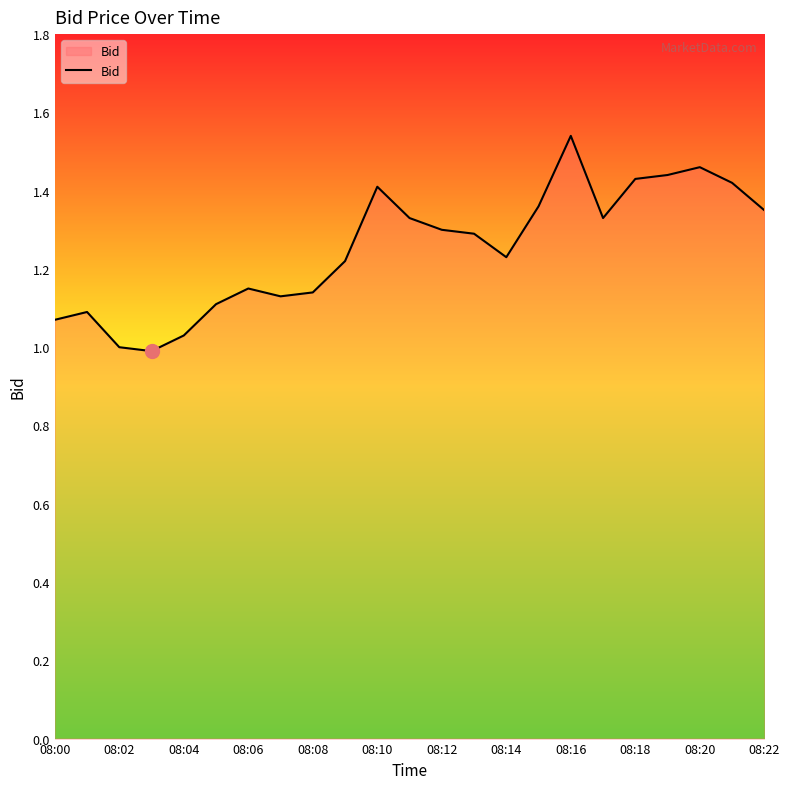

What is the minimum value shown in the chart?

1.0